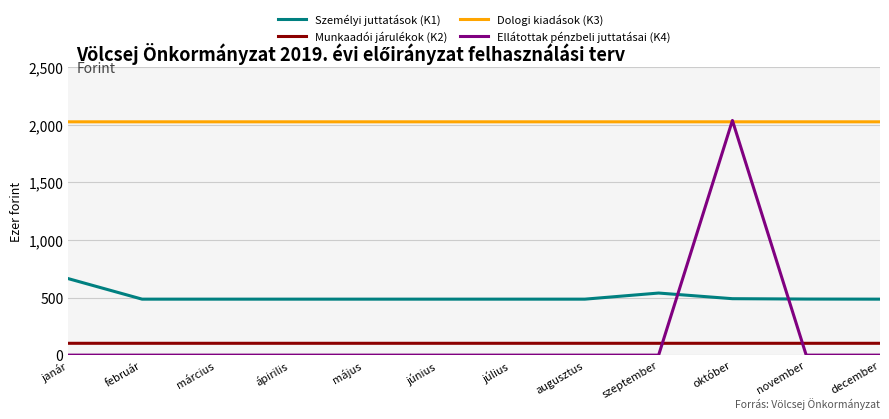

What are all the series names shown in the legend?

Személyi juttatások (K1), Munkaadói járulékok (K2), Dologi kiadások (K3), Ellátottak pénzbeli juttatásai (K4)